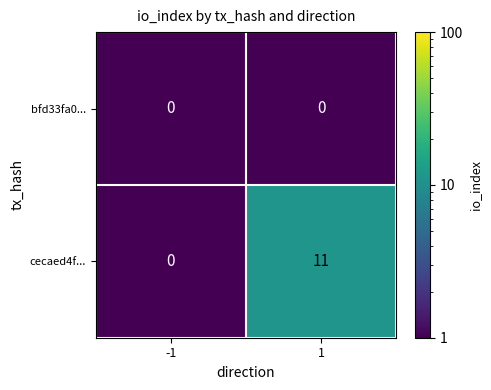

Between -1 and 1, which series saw the biggest shift?

cecaed4f...